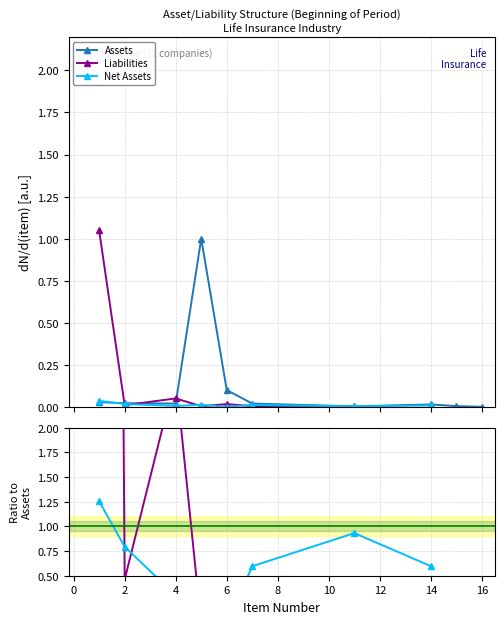

Which series has the largest total across all categories?

Assets